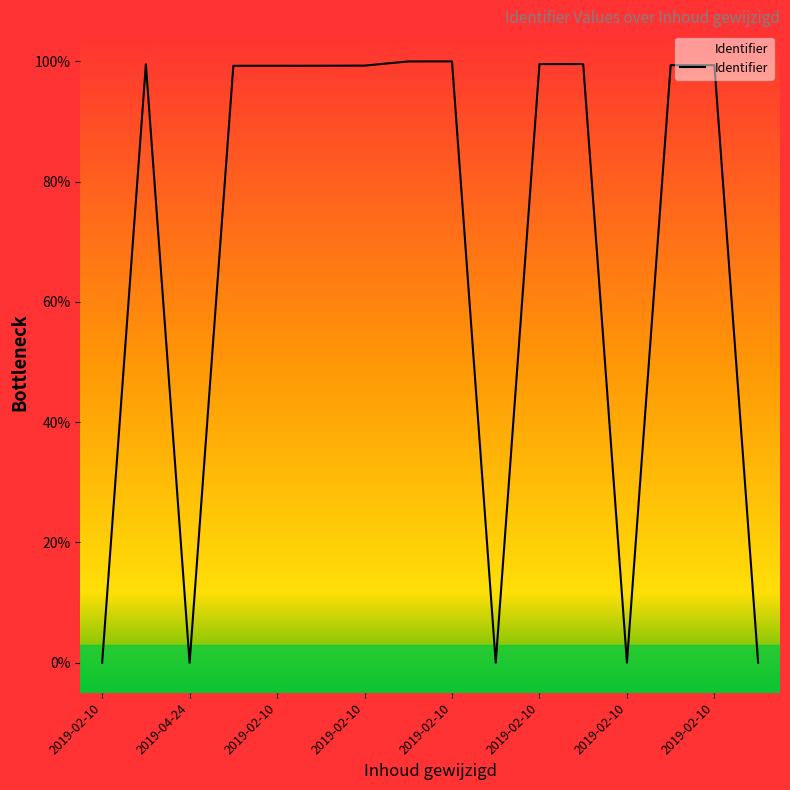

Does the chart have visible grid lines?

No